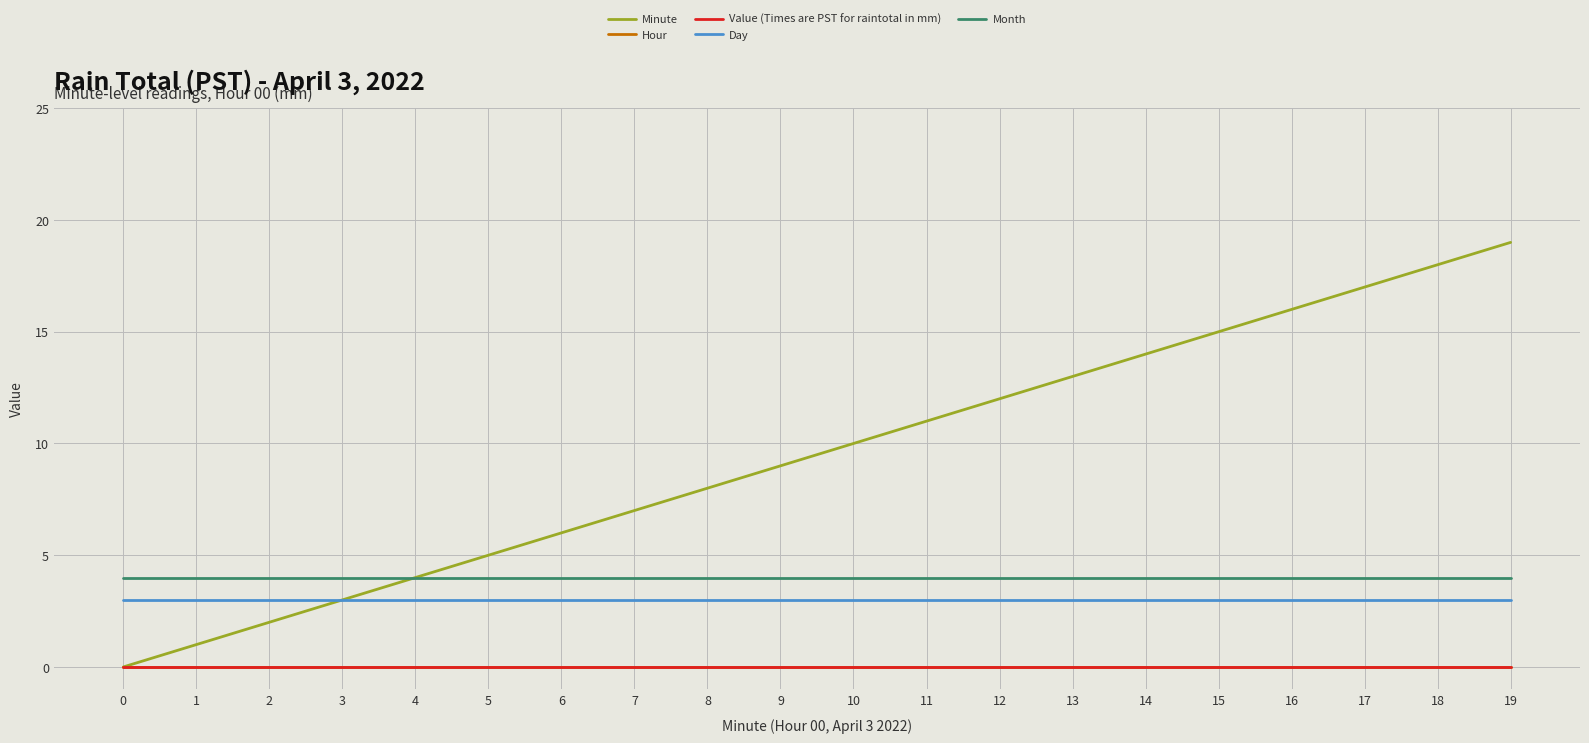

Between 8 and 11, which series saw the biggest shift?

Minute